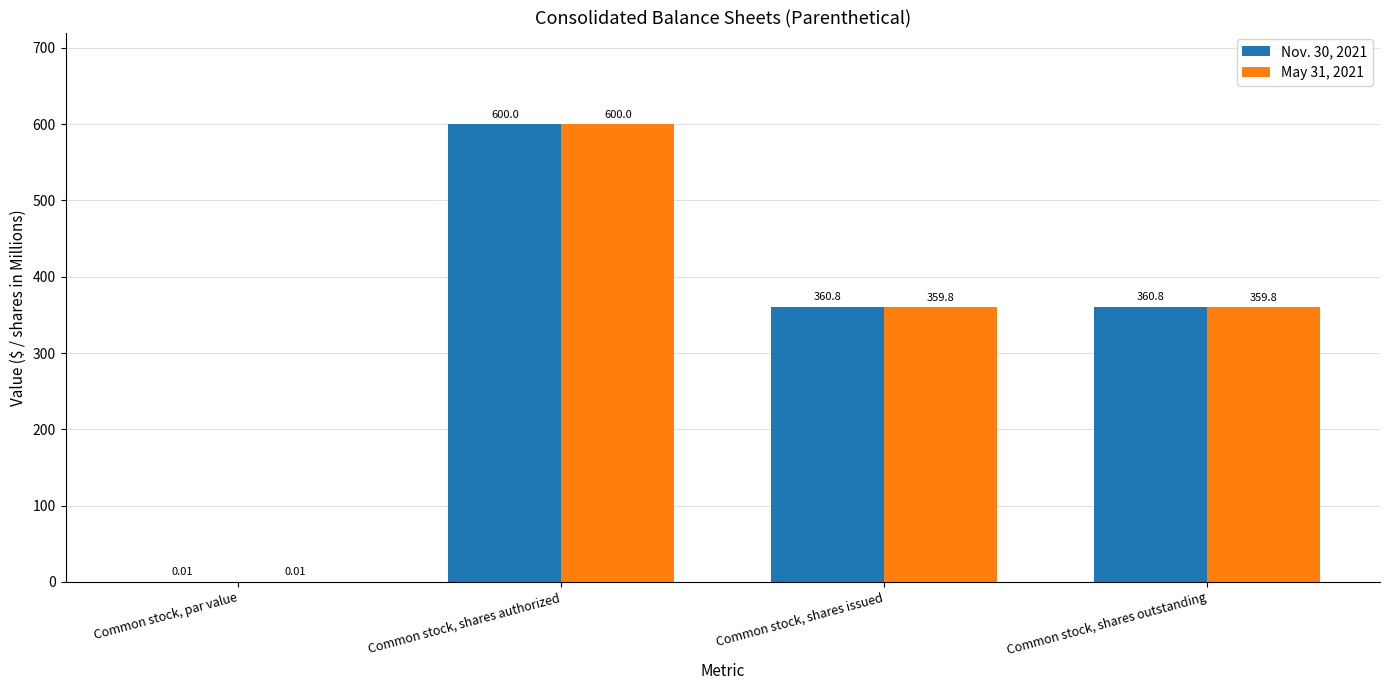

What is the maximum value for May 31, 2021?

600.0